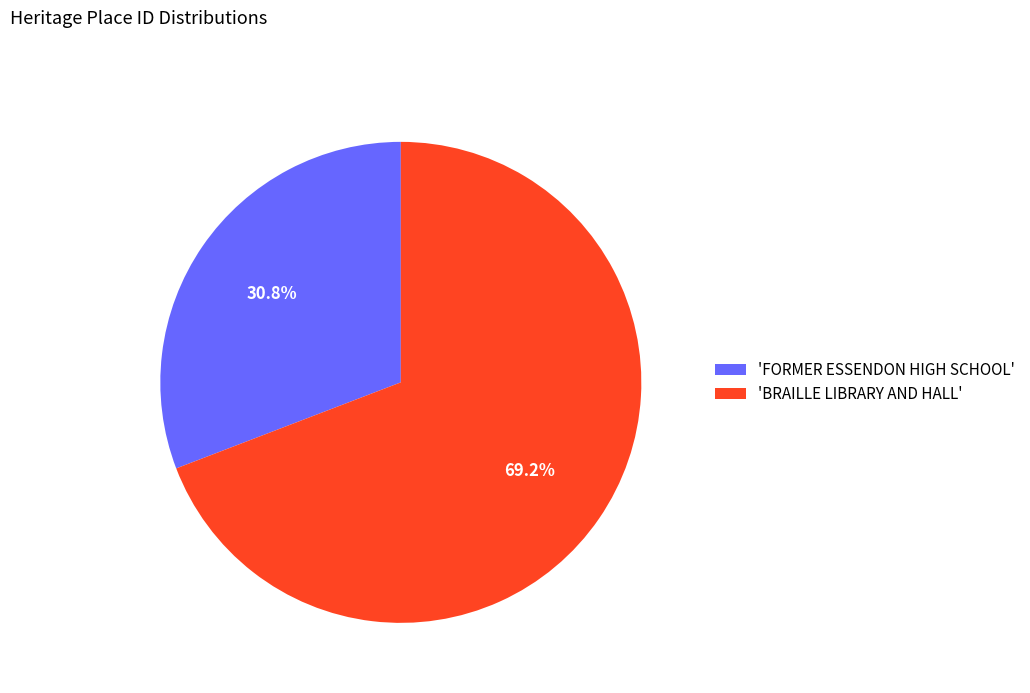

Is the sum of 'FORMER ESSENDON HIGH SCHOOL' and 'BRAILLE LIBRARY AND HALL' greater than half?

Yes